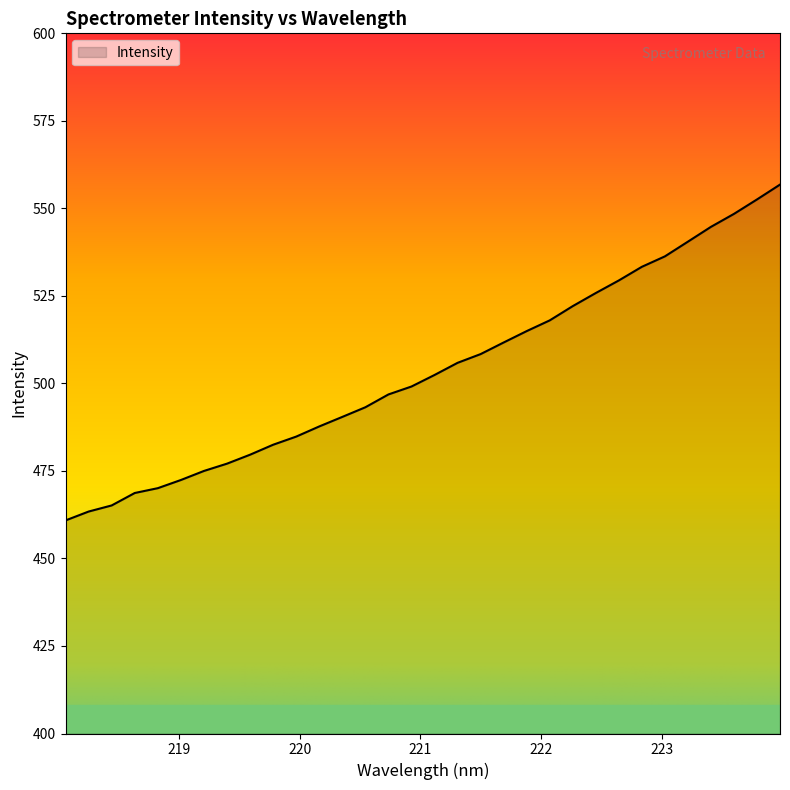

Does the chart display data point markers on the line(s)?

No